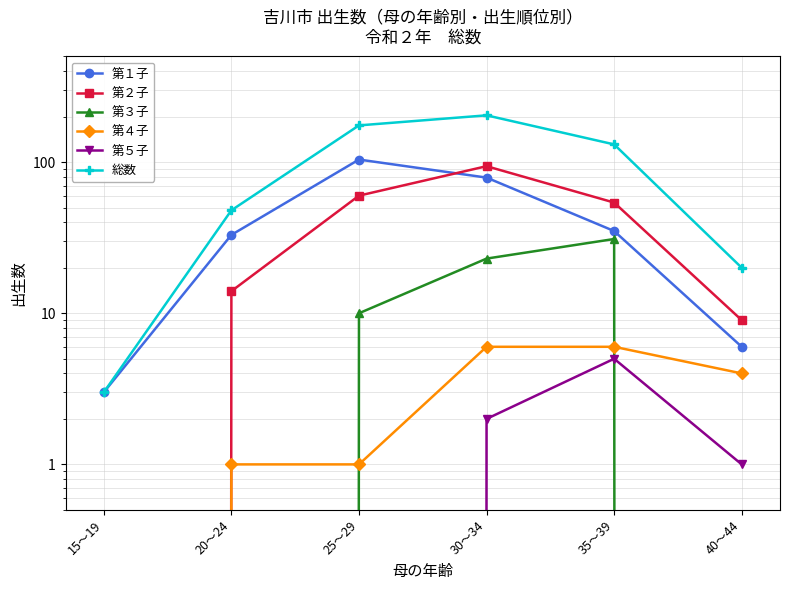

At which label does 第２子 first exceed 54?

25～29